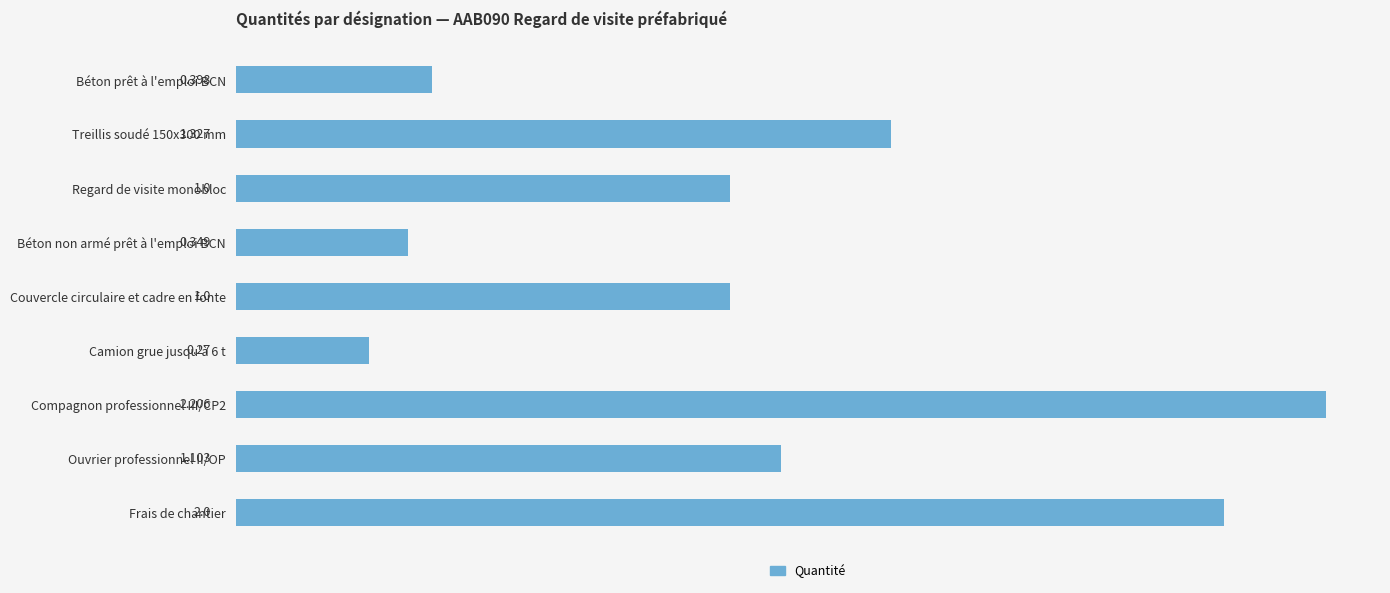

Reading right to left, list all the values displayed in this chart.

2.0	1.1	2.2	0.3	1.0	0.3	1.0	1.3	0.4